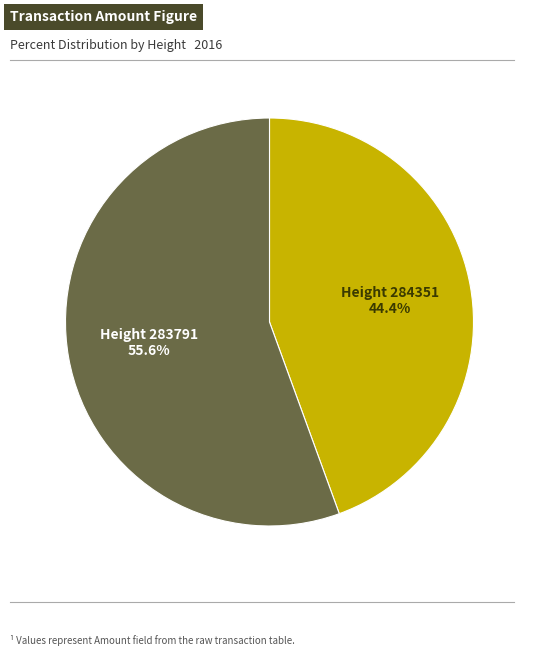

Does any single category account for the majority?

Yes